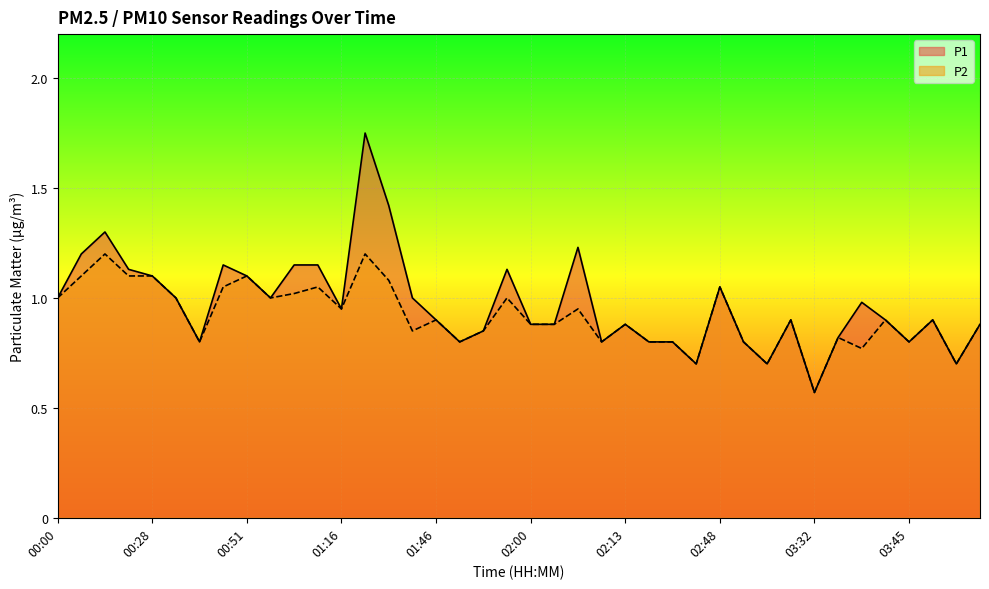

Does the chart display data point markers on the line(s)?

No